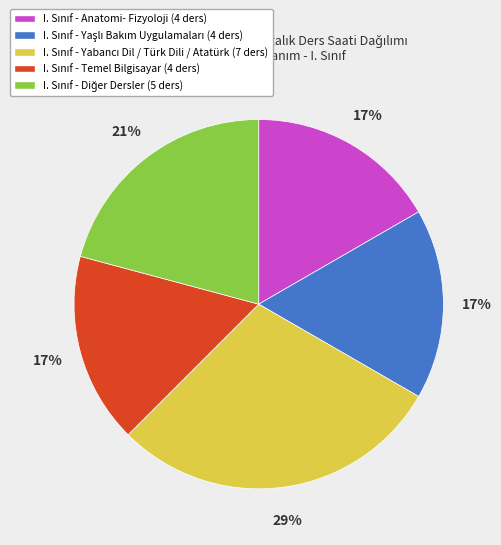

Is there a majority slice in this chart?

No